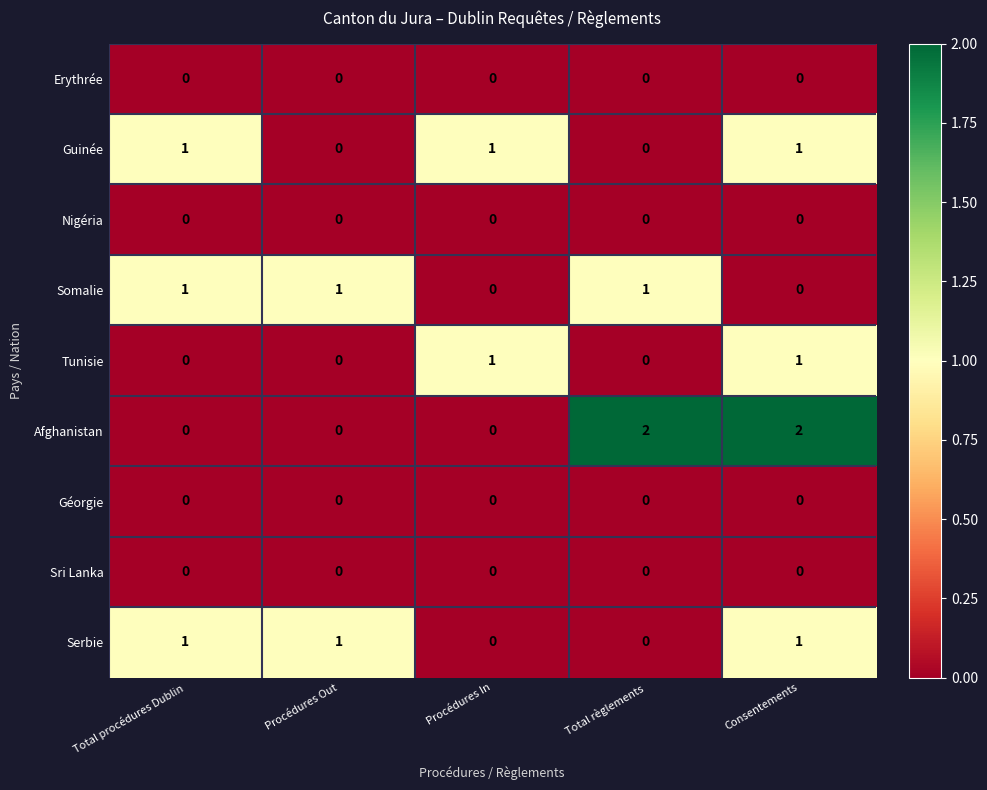

The value of Serbie at Procédures Out is 1. True or false?

True